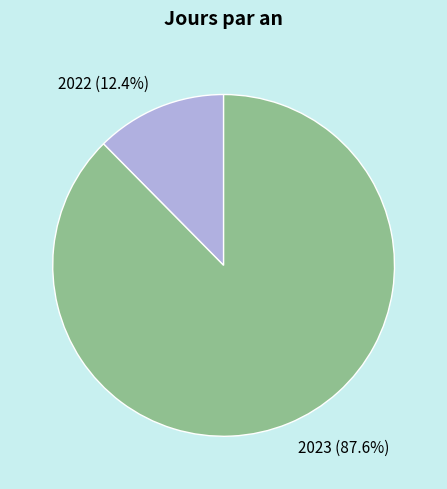

Which category has the smallest portion of the pie?

2022